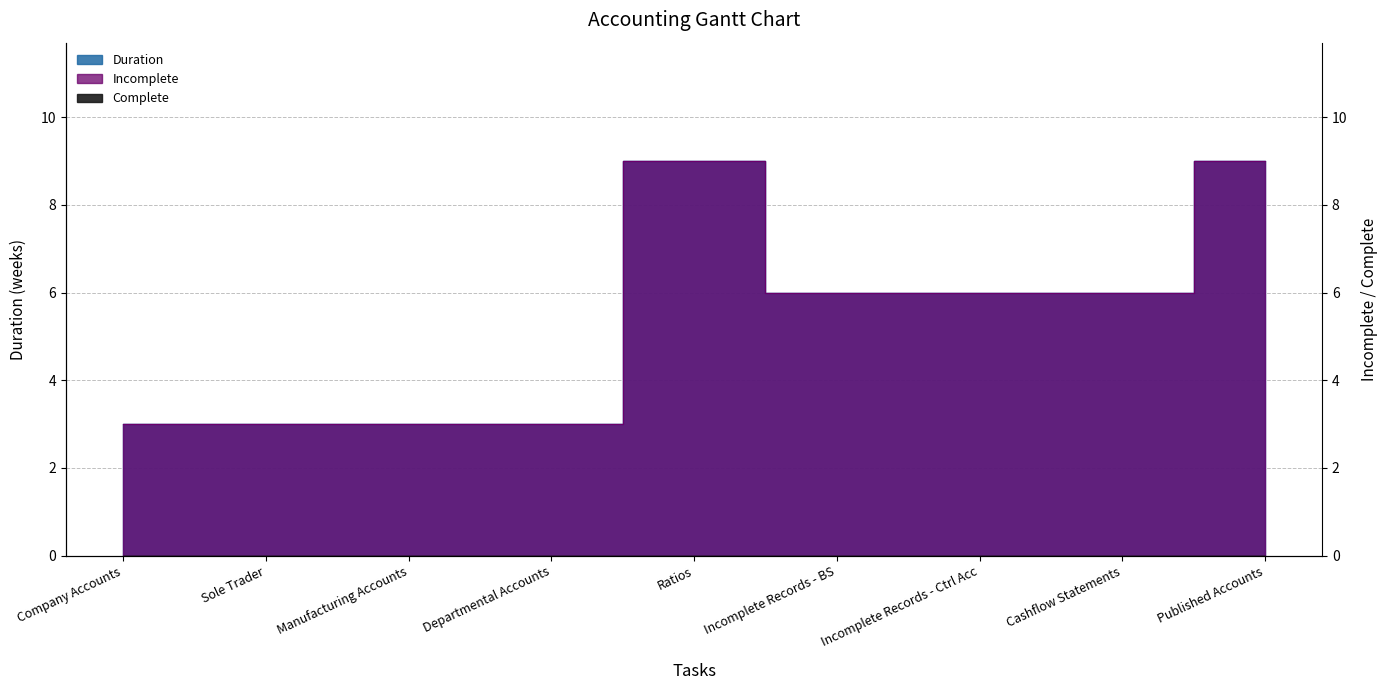

True or false: Incomplete has a value of 2 at Manufacturing Accounts.

False